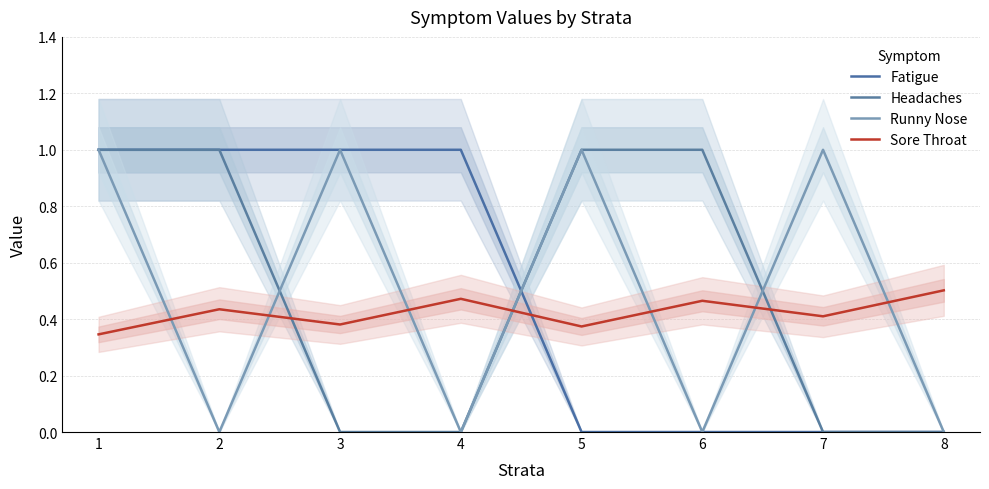

At which category does the chart reach its peak across all series?

1